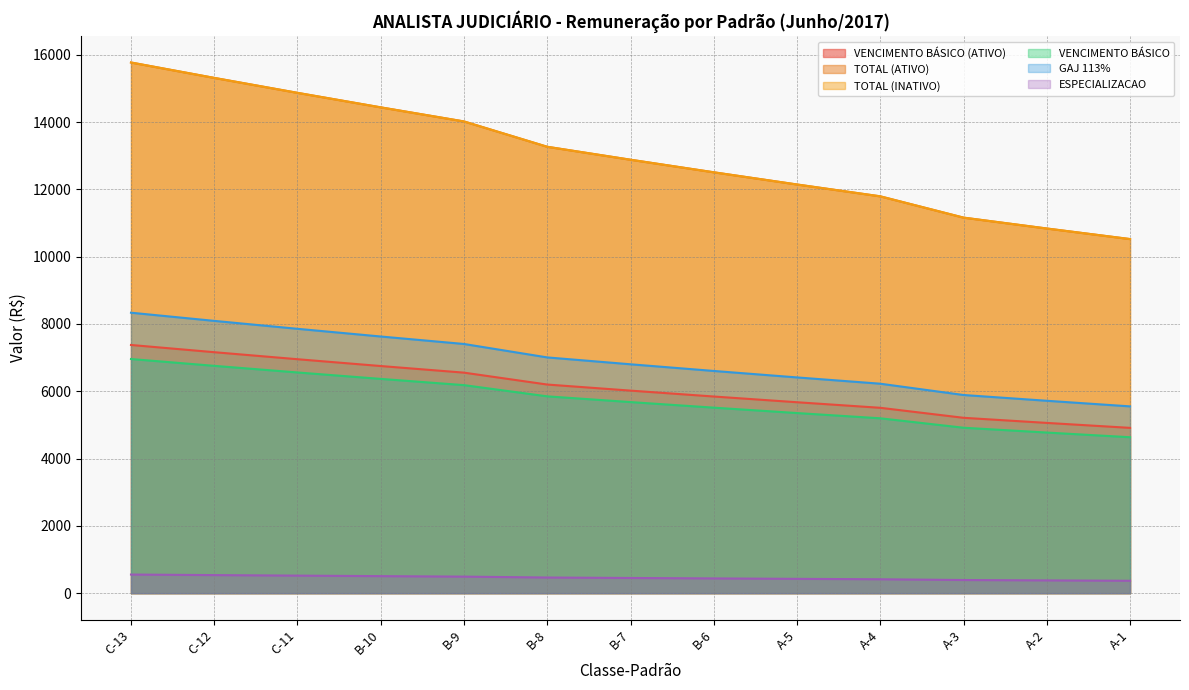

True or false: ESPECIALIZACAO and GAJ 113% intersect in this chart.

False